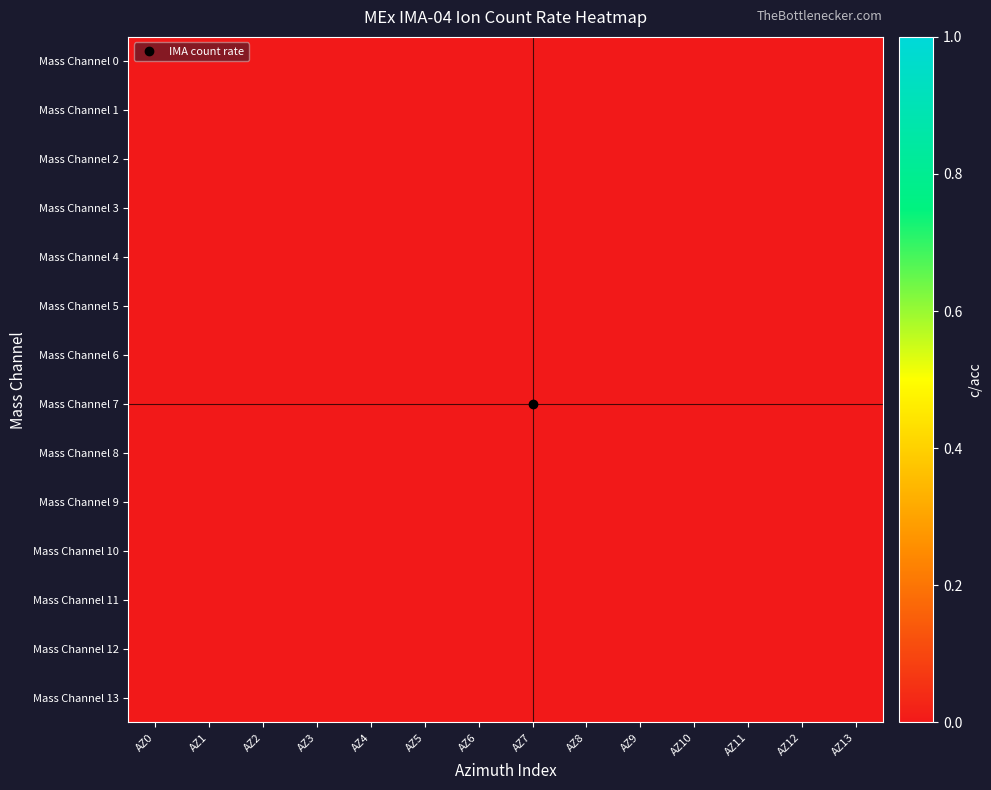

Reading left to right, list all the values displayed in this chart.

Mass Channel 0: AZ0=0.0	AZ1=0.0	AZ2=0.0	AZ3=0.0	AZ4=0.0	AZ5=0.0	AZ6=0.0	AZ7=0.0	AZ8=0.0	AZ9=0.0	AZ10=0.0	AZ11=0.0	AZ12=0.0	AZ13=0.0
Mass Channel 1: AZ0=0.0	AZ1=0.0	AZ2=0.0	AZ3=0.0	AZ4=0.0	AZ5=0.0	AZ6=0.0	AZ7=0.0	AZ8=0.0	AZ9=0.0	AZ10=0.0	AZ11=0.0	AZ12=0.0	AZ13=0.0
Mass Channel 2: AZ0=0.0	AZ1=0.0	AZ2=0.0	AZ3=0.0	AZ4=0.0	AZ5=0.0	AZ6=0.0	AZ7=0.0	AZ8=0.0	AZ9=0.0	AZ10=0.0	AZ11=0.0	AZ12=0.0	AZ13=0.0
Mass Channel 3: AZ0=0.0	AZ1=0.0	AZ2=0.0	AZ3=0.0	AZ4=0.0	AZ5=0.0	AZ6=0.0	AZ7=0.0	AZ8=0.0	AZ9=0.0	AZ10=0.0	AZ11=0.0	AZ12=0.0	AZ13=0.0
Mass Channel 4: AZ0=0.0	AZ1=0.0	AZ2=0.0	AZ3=0.0	AZ4=0.0	AZ5=0.0	AZ6=0.0	AZ7=0.0	AZ8=0.0	AZ9=0.0	AZ10=0.0	AZ11=0.0	AZ12=0.0	AZ13=0.0
Mass Channel 5: AZ0=0.0	AZ1=0.0	AZ2=0.0	AZ3=0.0	AZ4=0.0	AZ5=0.0	AZ6=0.0	AZ7=0.0	AZ8=0.0	AZ9=0.0	AZ10=0.0	AZ11=0.0	AZ12=0.0	AZ13=0.0
Mass Channel 6: AZ0=0.0	AZ1=0.0	AZ2=0.0	AZ3=0.0	AZ4=0.0	AZ5=0.0	AZ6=0.0	AZ7=0.0	AZ8=0.0	AZ9=0.0	AZ10=0.0	AZ11=0.0	AZ12=0.0	AZ13=0.0
Mass Channel 7: AZ0=0.0	AZ1=0.0	AZ2=0.0	AZ3=0.0	AZ4=0.0	AZ5=0.0	AZ6=0.0	AZ7=0.0	AZ8=0.0	AZ9=0.0	AZ10=0.0	AZ11=0.0	AZ12=0.0	AZ13=0.0
Mass Channel 8: AZ0=0.0	AZ1=0.0	AZ2=0.0	AZ3=0.0	AZ4=0.0	AZ5=0.0	AZ6=0.0	AZ7=0.0	AZ8=0.0	AZ9=0.0	AZ10=0.0	AZ11=0.0	AZ12=0.0	AZ13=0.0
Mass Channel 9: AZ0=0.0	AZ1=0.0	AZ2=0.0	AZ3=0.0	AZ4=0.0	AZ5=0.0	AZ6=0.0	AZ7=0.0	AZ8=0.0	AZ9=0.0	AZ10=0.0	AZ11=0.0	AZ12=0.0	AZ13=0.0
Mass Channel 10: AZ0=0.0	AZ1=0.0	AZ2=0.0	AZ3=0.0	AZ4=0.0	AZ5=0.0	AZ6=0.0	AZ7=0.0	AZ8=0.0	AZ9=0.0	AZ10=0.0	AZ11=0.0	AZ12=0.0	AZ13=0.0
Mass Channel 11: AZ0=0.0	AZ1=0.0	AZ2=0.0	AZ3=0.0	AZ4=0.0	AZ5=0.0	AZ6=0.0	AZ7=0.0	AZ8=0.0	AZ9=0.0	AZ10=0.0	AZ11=0.0	AZ12=0.0	AZ13=0.0
Mass Channel 12: AZ0=0.0	AZ1=0.0	AZ2=0.0	AZ3=0.0	AZ4=0.0	AZ5=0.0	AZ6=0.0	AZ7=0.0	AZ8=0.0	AZ9=0.0	AZ10=0.0	AZ11=0.0	AZ12=0.0	AZ13=0.0
Mass Channel 13: AZ0=0.0	AZ1=0.0	AZ2=0.0	AZ3=0.0	AZ4=0.0	AZ5=0.0	AZ6=0.0	AZ7=0.0	AZ8=0.0	AZ9=0.0	AZ10=0.0	AZ11=0.0	AZ12=0.0	AZ13=0.0